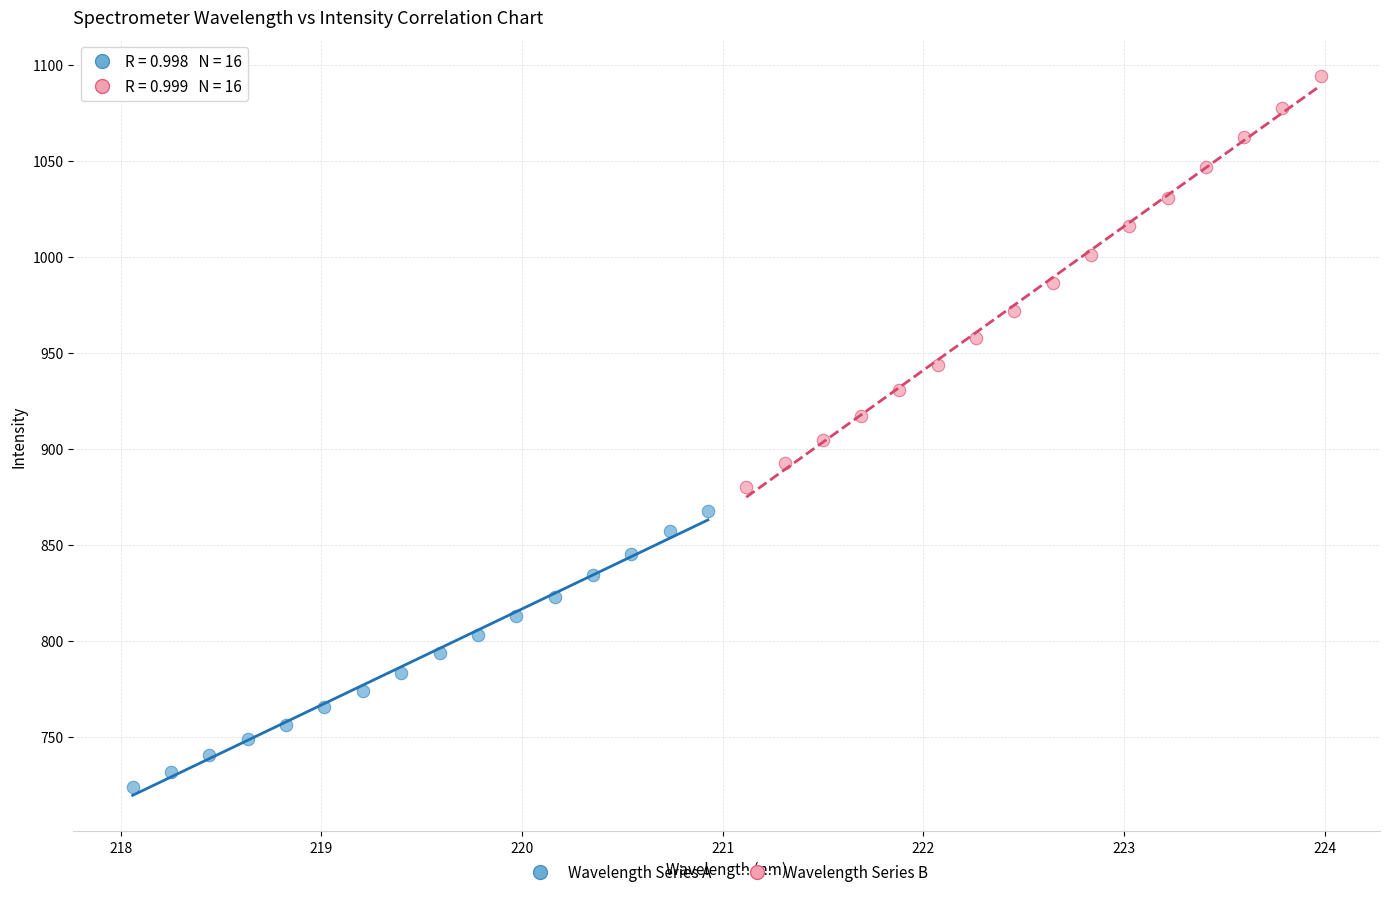

Which series contains the lowest Y value?

Wavelength Series A